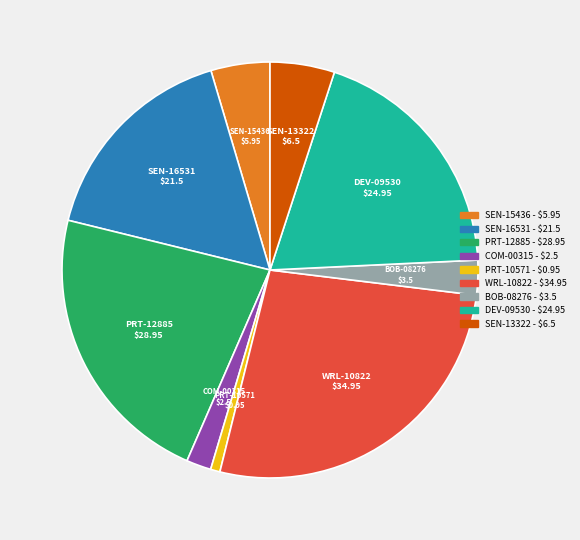

Do WRL-10822 and BOB-08276 together represent more than half of the pie?

No